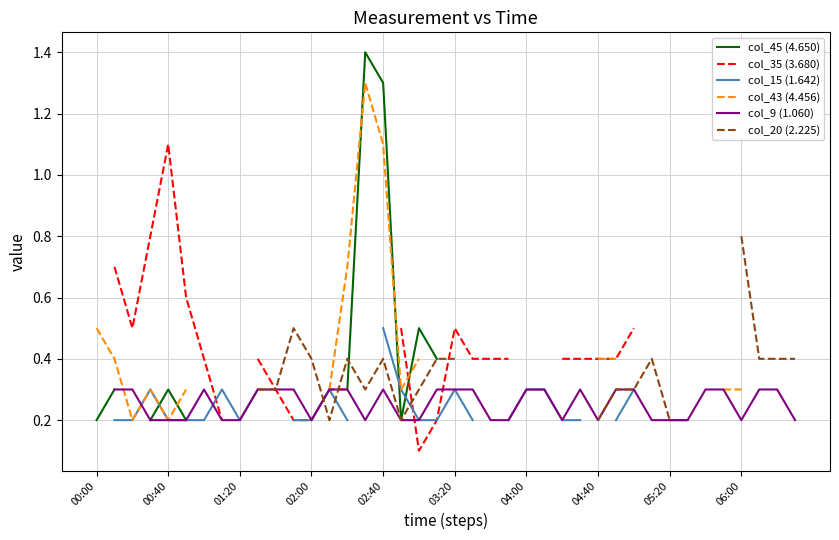

At how many categories does at least one series exceed 0?

40